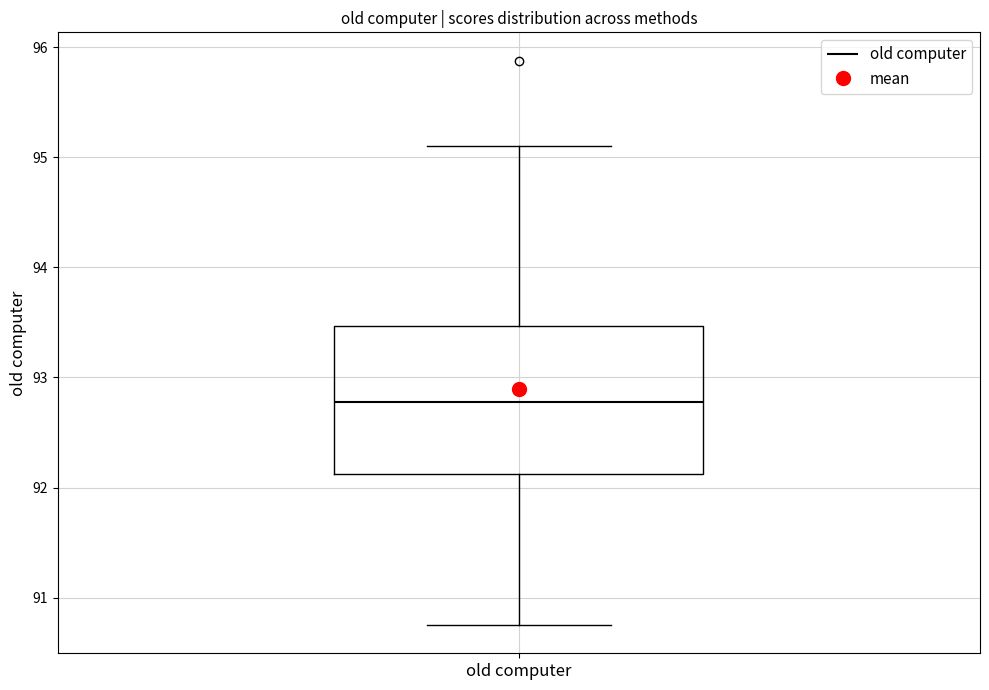

Read this box plot against the y-axis: the position of the median line, the range covered by the box, and the ends of both whiskers. The values are not printed on the chart, so give them approximately, as read against the axis.

median 92.8, box 92.1 to 93.5, whiskers 90.8 to 95.1